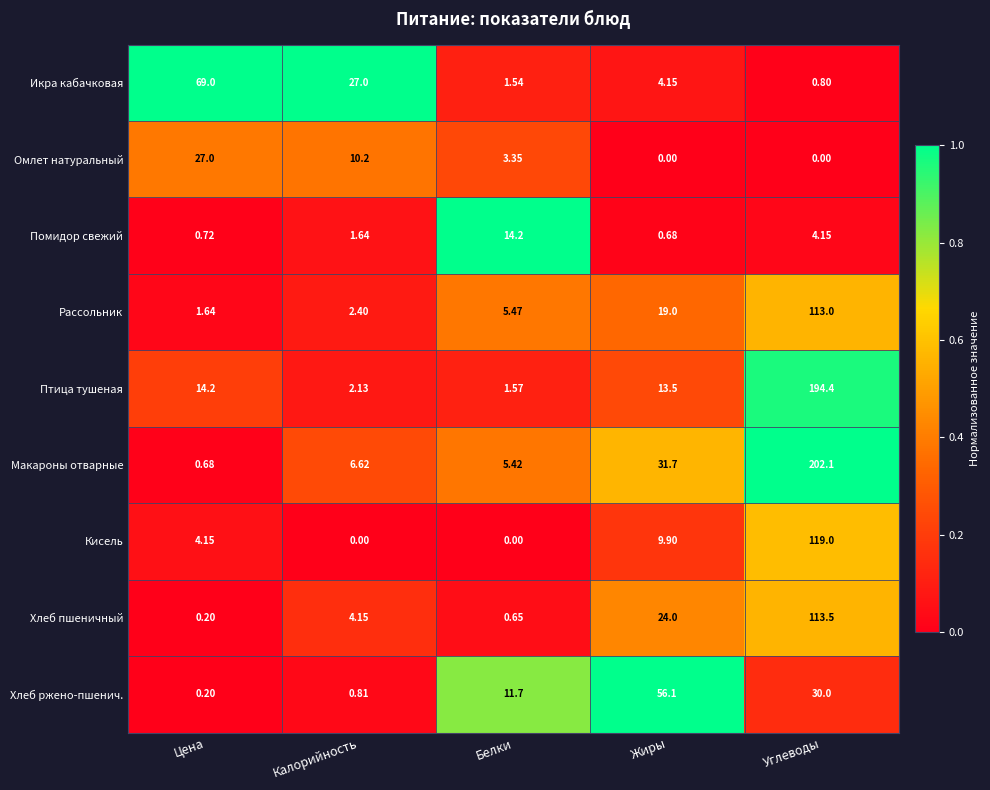

At which label is Помидор свежий closest to 7?

Углеводы